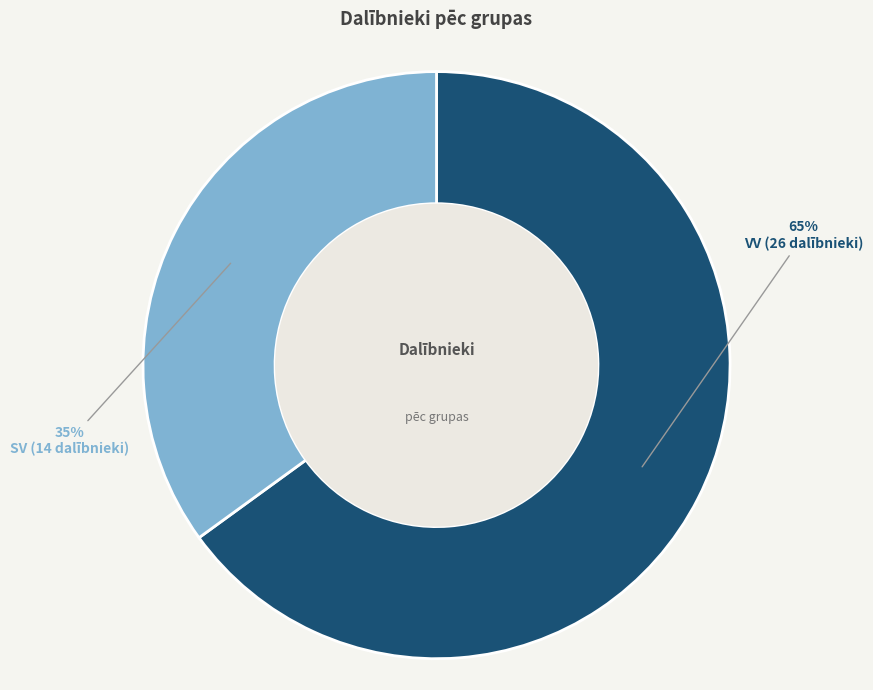

Rank the categories by value from lowest to highest.

SV, VV